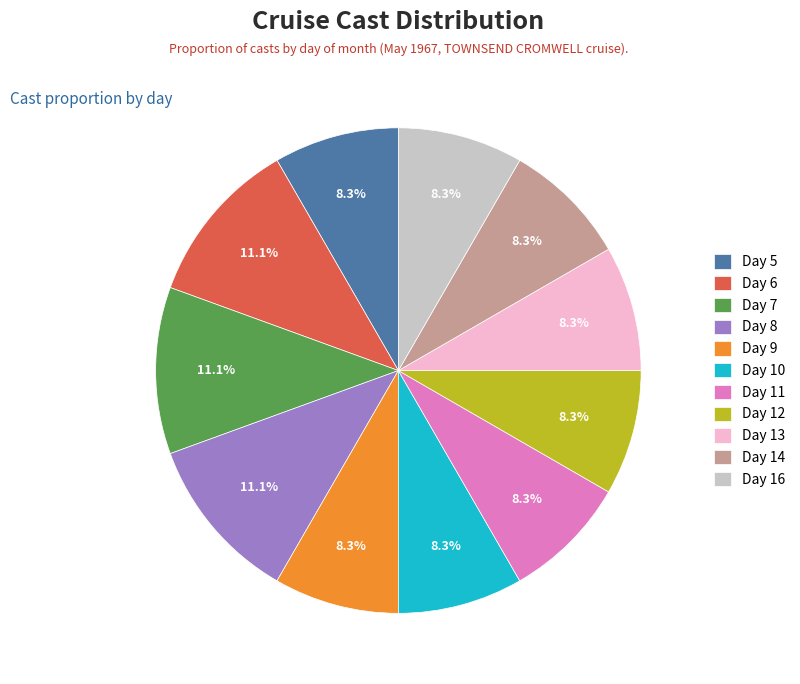

Is there a majority slice in this chart?

No